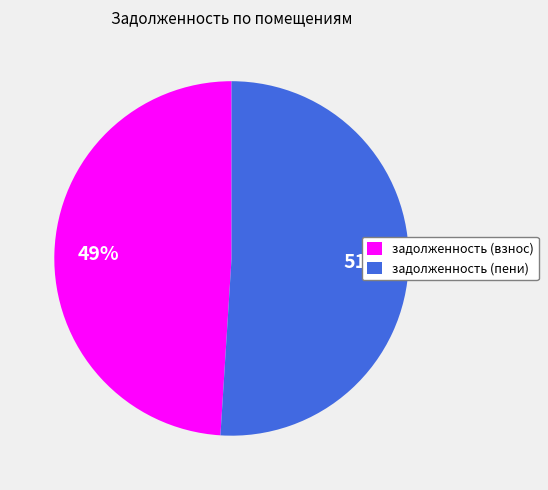

Between задолженность (взнос) and задолженность (пени), which is larger?

задолженность (пени)